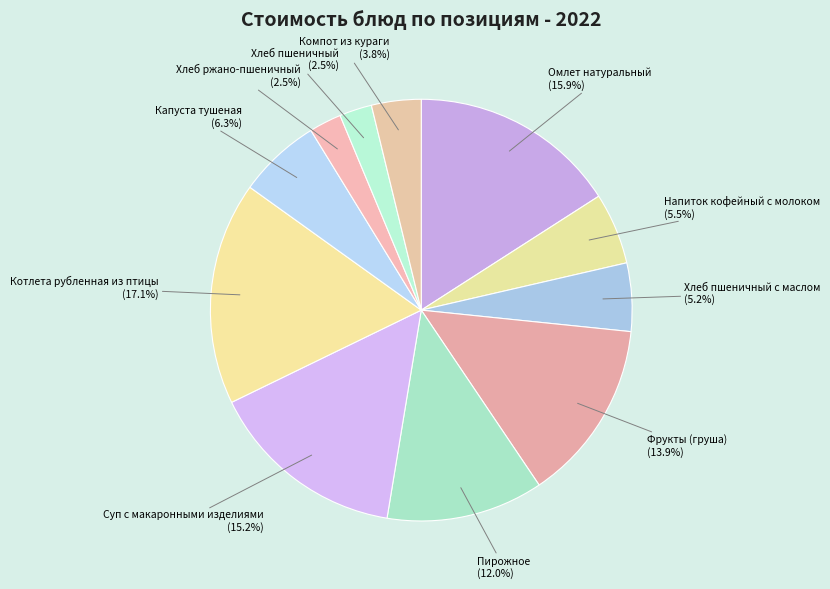

Is there a majority slice in this chart?

No